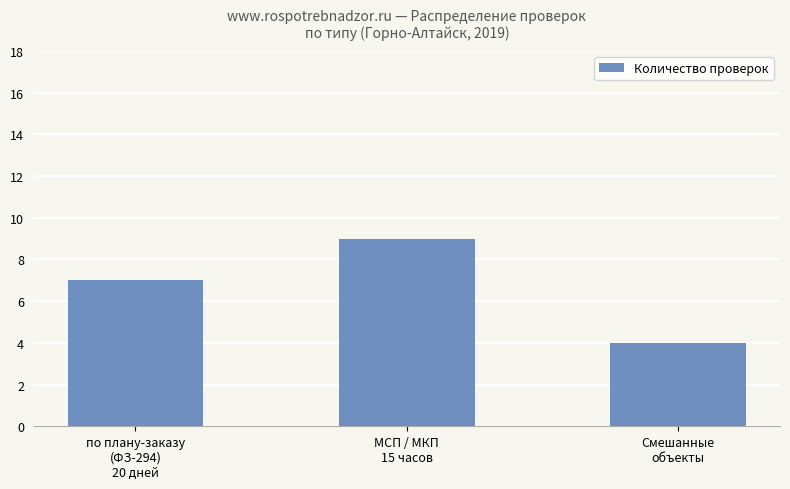

How many data points does each series have?

3